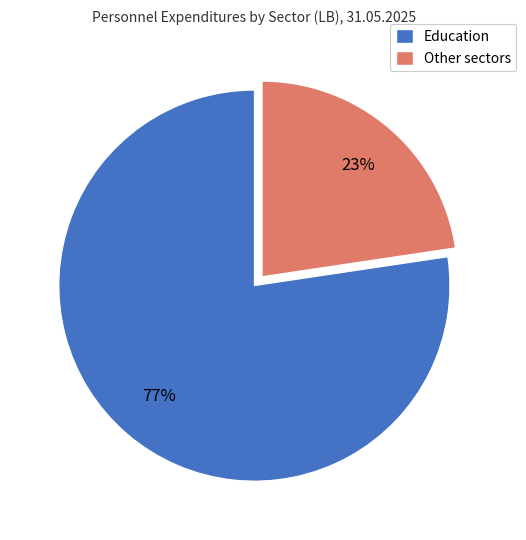

Does any single category account for the majority?

Yes